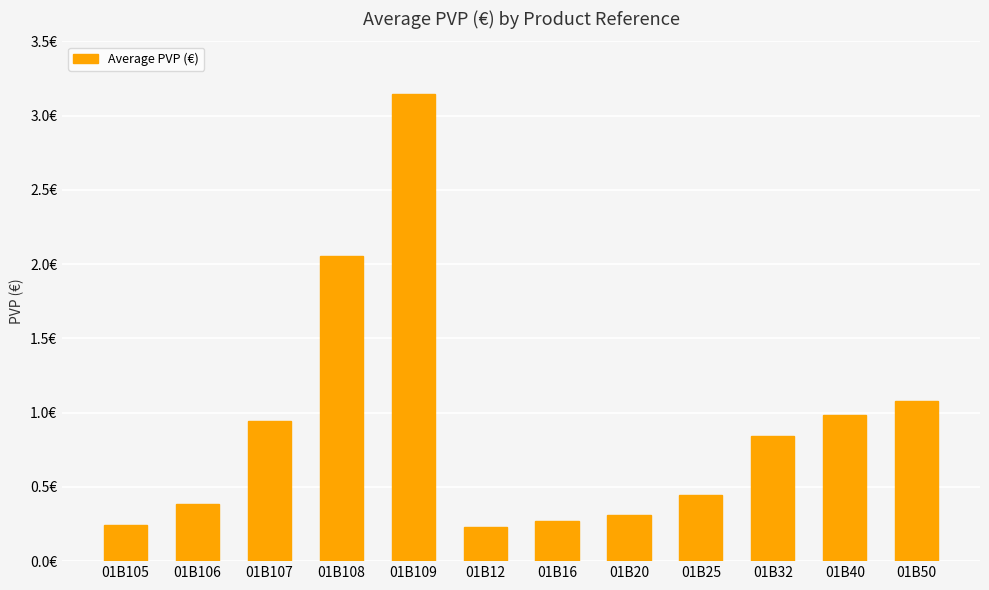

Reading left to right, transcribe all the data shown in this chart.

01B105=0.2	01B106=0.4	01B107=0.9	01B108=2.1	01B109=3.1	01B12=0.2	01B16=0.3	01B20=0.3	01B25=0.4	01B32=0.8	01B40=1.0	01B50=1.1